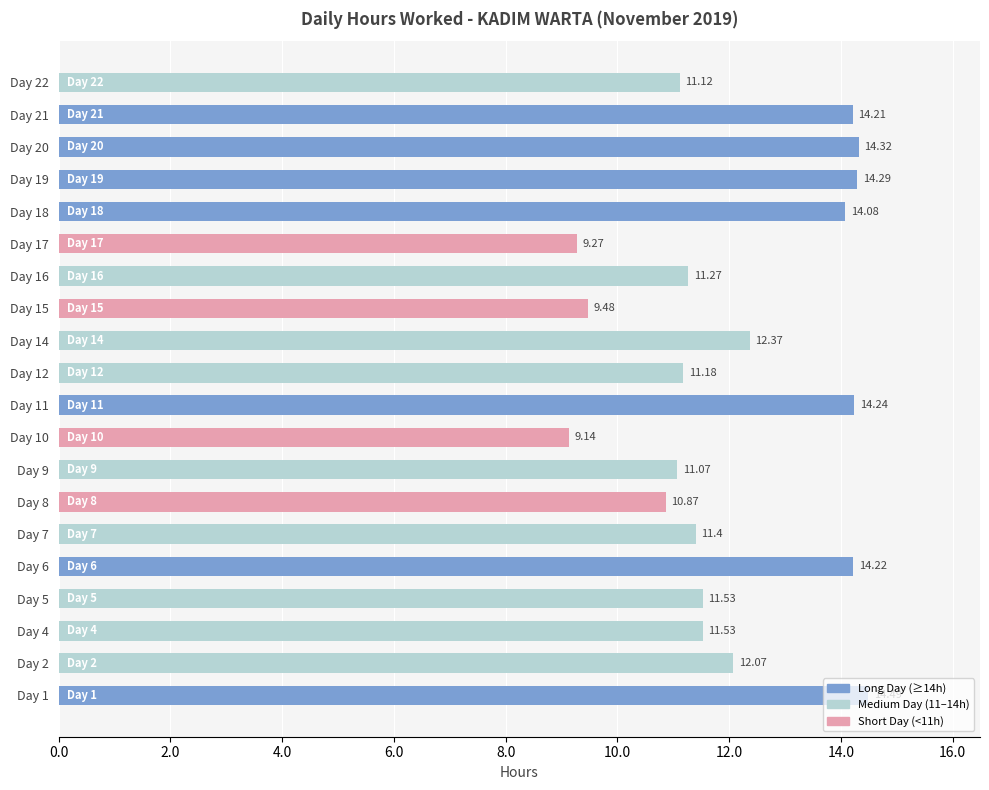

Count the number of categories in the chart.

20